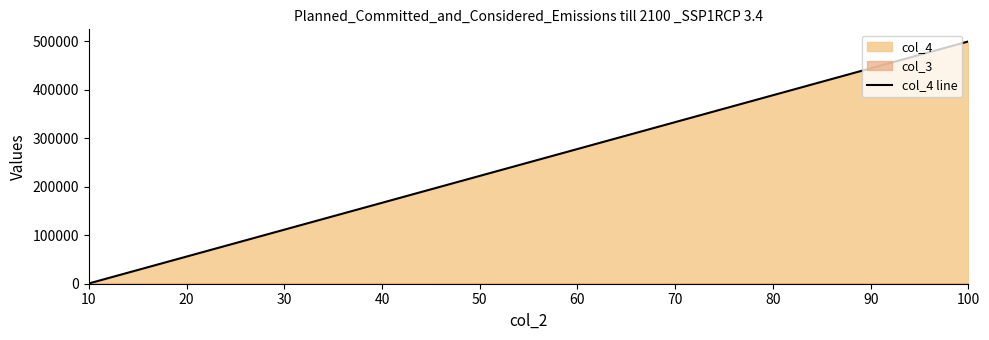

What is the greatest value displayed?

500000